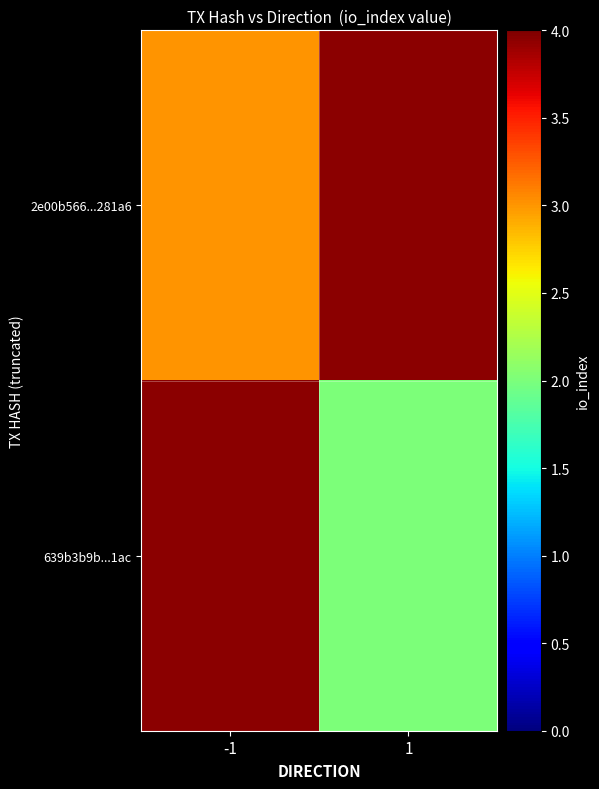

Where is 2e00b566...281a6 nearest to the value 3?

-1